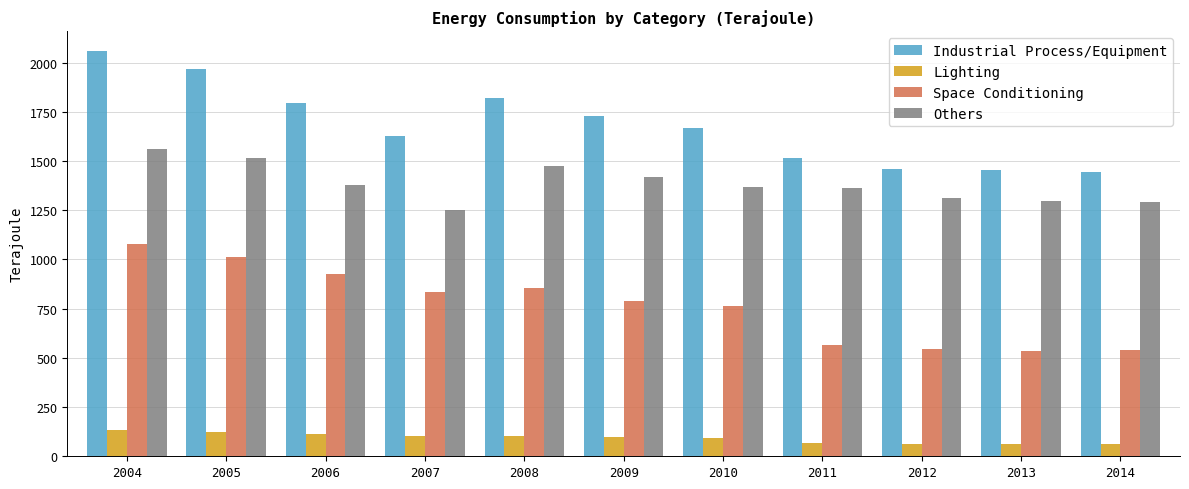

The Lighting series shows 19.4 at 2010. True or false?

False